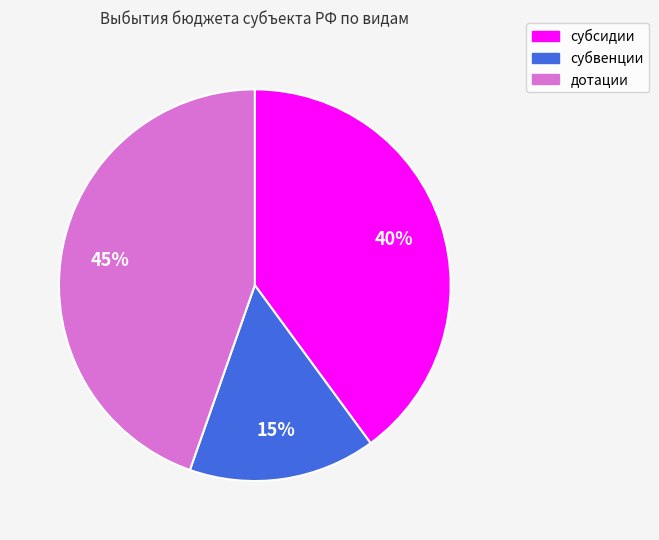

Is there any slice that represents more than half of the pie?

No